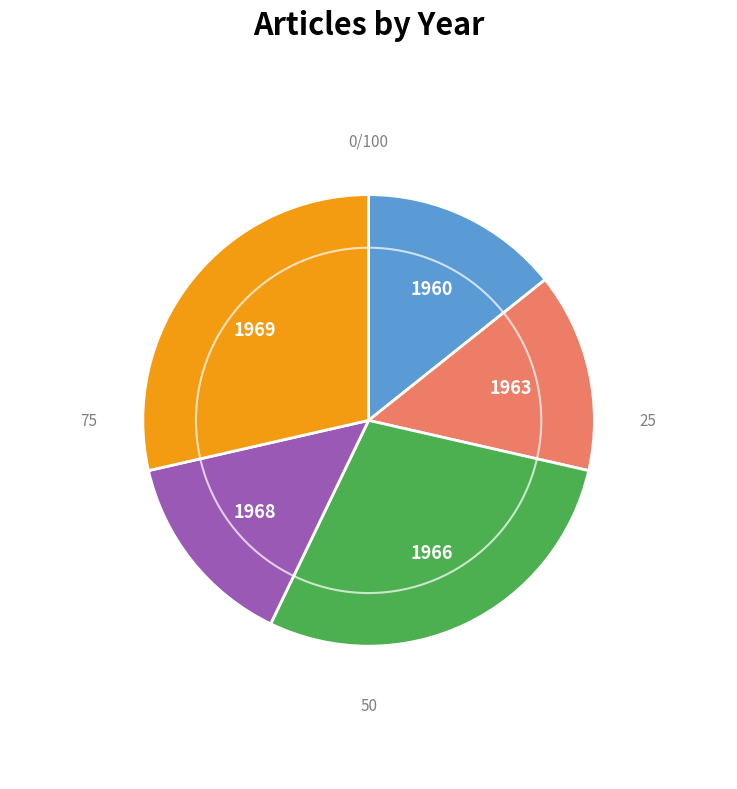

Is there a majority slice in this chart?

No